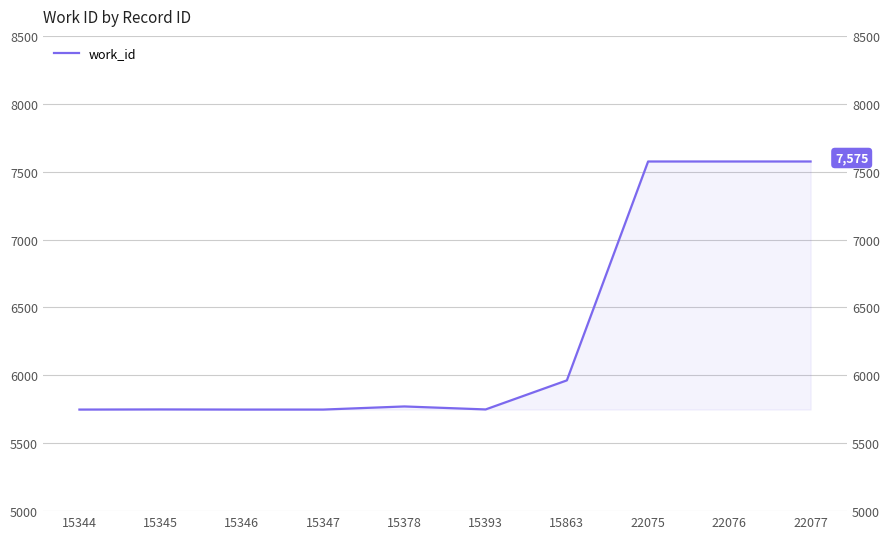

How many lines are shown in the chart?

1